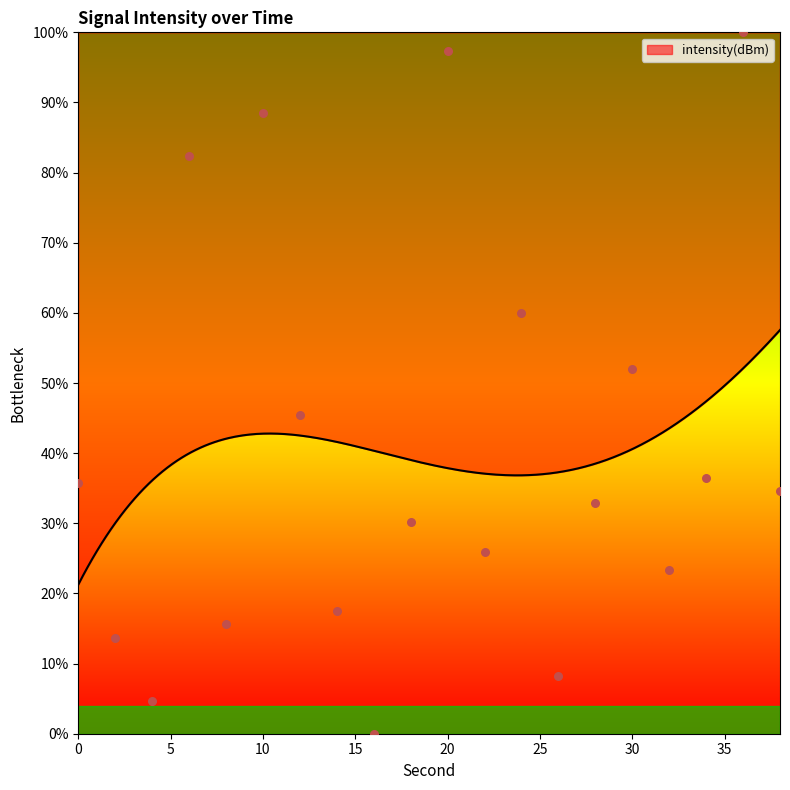

What is the ratio of the value at 4 to the value at 24?

0.1